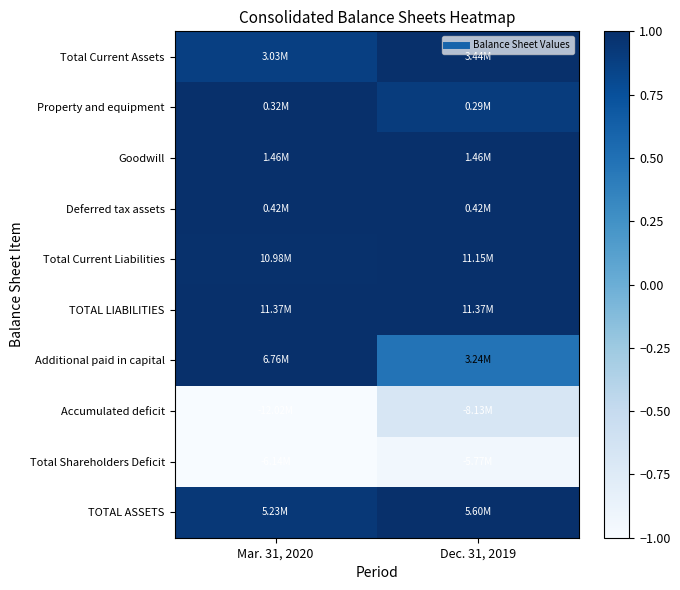

Reading right to left, list all the values displayed in this chart.

Total Current Assets: Dec. 31, 2019=1.0	Mar. 31, 2020=0.9
Property and equipment: Dec. 31, 2019=0.9	Mar. 31, 2020=1.0
Goodwill: Dec. 31, 2019=1.0	Mar. 31, 2020=1.0
Deferred tax assets: Dec. 31, 2019=1.0	Mar. 31, 2020=1.0
Total Current Liabilities: Dec. 31, 2019=1.0	Mar. 31, 2020=1.0
TOTAL LIABILITIES: Dec. 31, 2019=1.0	Mar. 31, 2020=1.0
Additional paid in capital: Dec. 31, 2019=0.5	Mar. 31, 2020=1.0
Accumulated deficit: Dec. 31, 2019=-0.7	Mar. 31, 2020=-1.0
Total Shareholders Deficit: Dec. 31, 2019=-0.9	Mar. 31, 2020=-1.0
TOTAL ASSETS: Dec. 31, 2019=1.0	Mar. 31, 2020=0.9